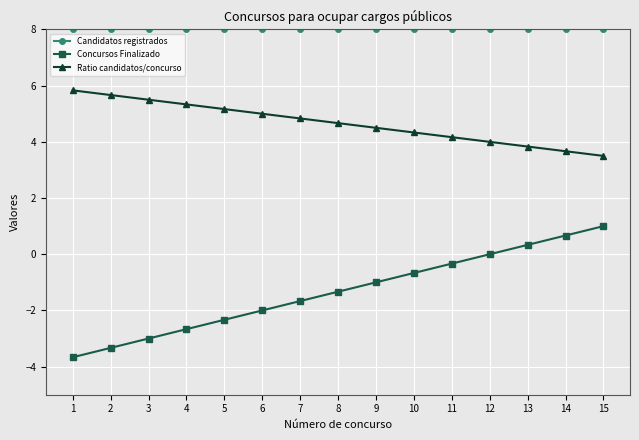

What value does the Concursos Finalizado series have at 11?

-0.3